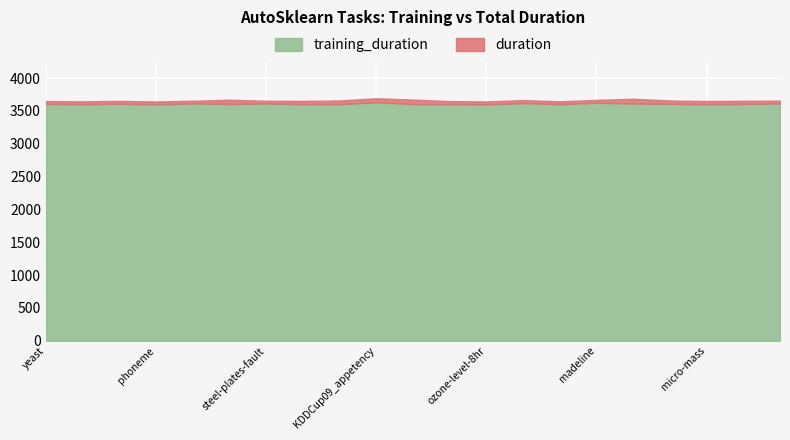

Count the number of data series in this chart.

2